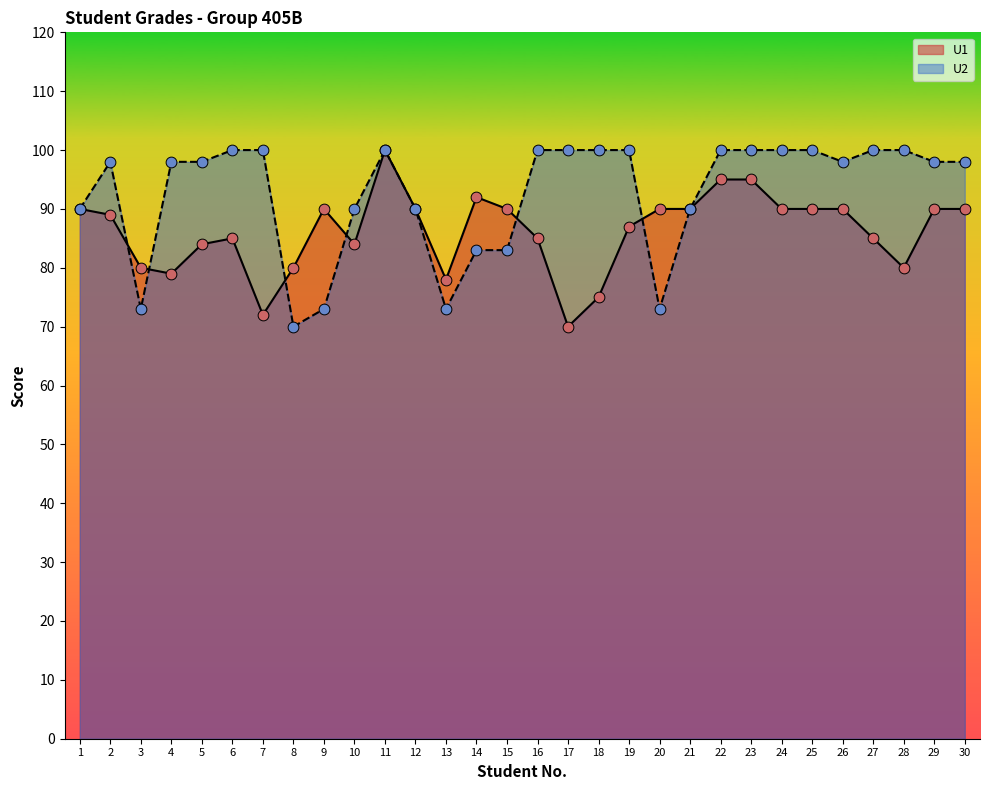

Is the value of U1 at 19 greater than the value of U2 at 12?

No